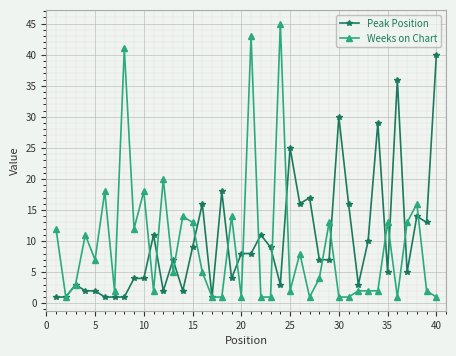

Does the chart have visible grid lines?

Yes